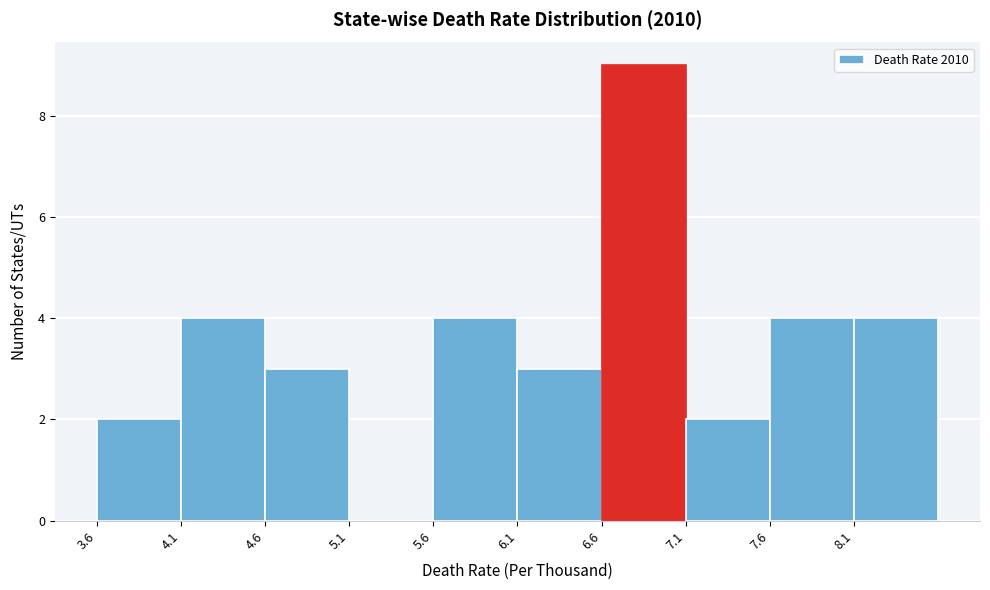

Reading left to right, list every bar in this chart as the range it spans on the x-axis followed by its height. The values are not printed on the chart, so give them approximately, as read against the axis.

3.6 to 4.1: 2
4.1 to 4.6: 4
4.6 to 5.1: 3
5.1 to 5.6: 0
5.6 to 6.1: 4
6.1 to 6.6: 3
6.6 to 7.1: 9
7.1 to 7.6: 2
7.6 to 8.1: 4
8.1 to 8.6: 4